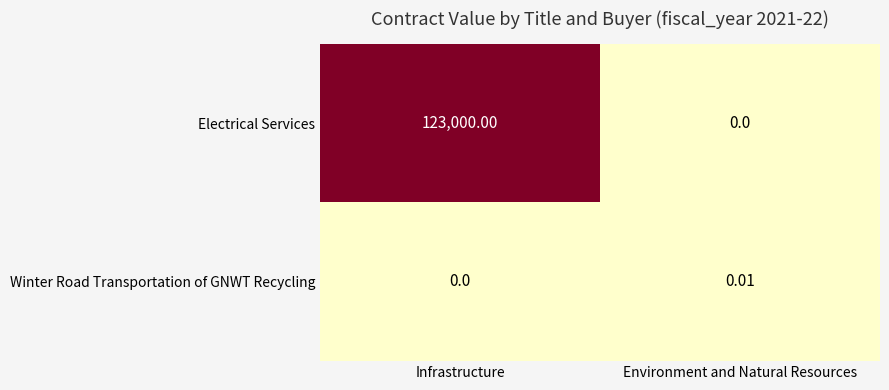

At which category is the sum across all series the highest?

Infrastructure